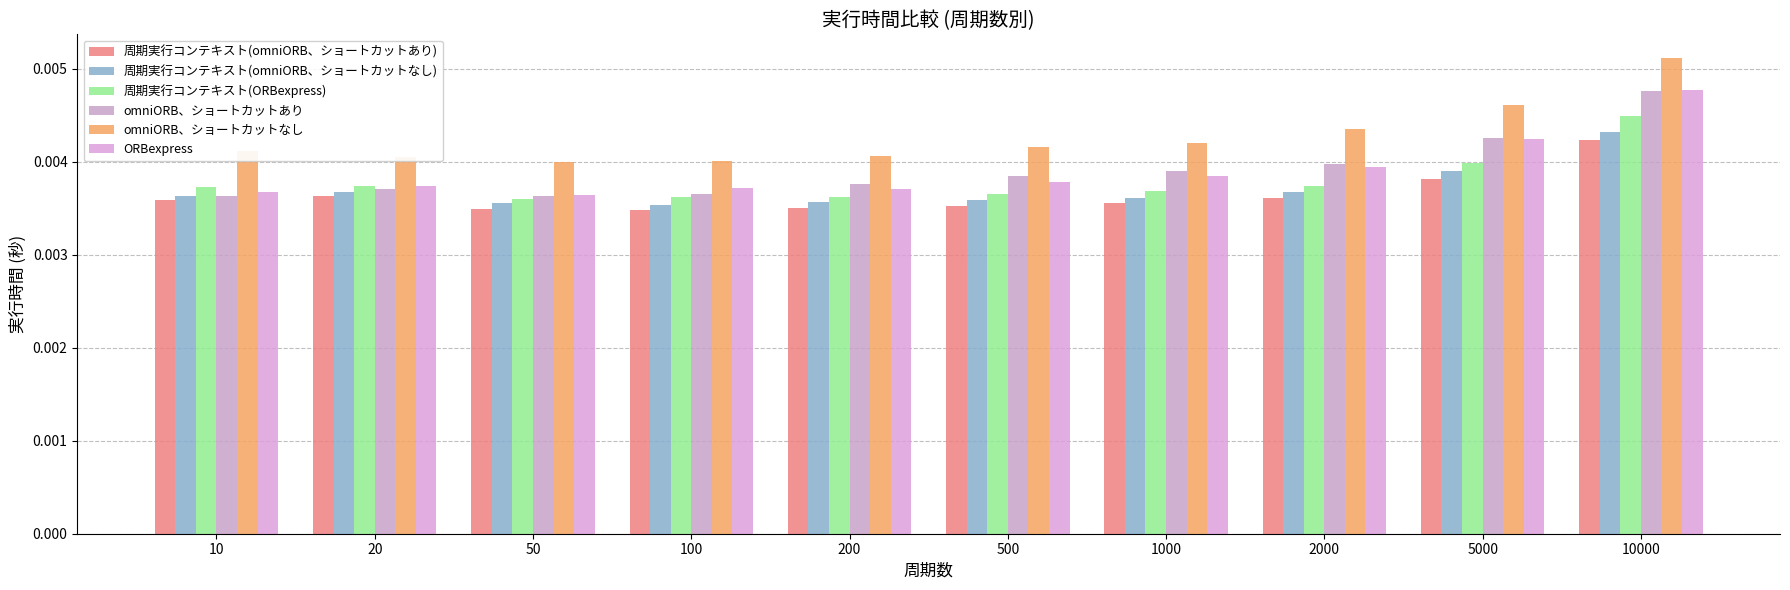

The value of 周期実行コンテキスト(omniORB、ショートカットあり) at 10 is 0.0. True or false?

True